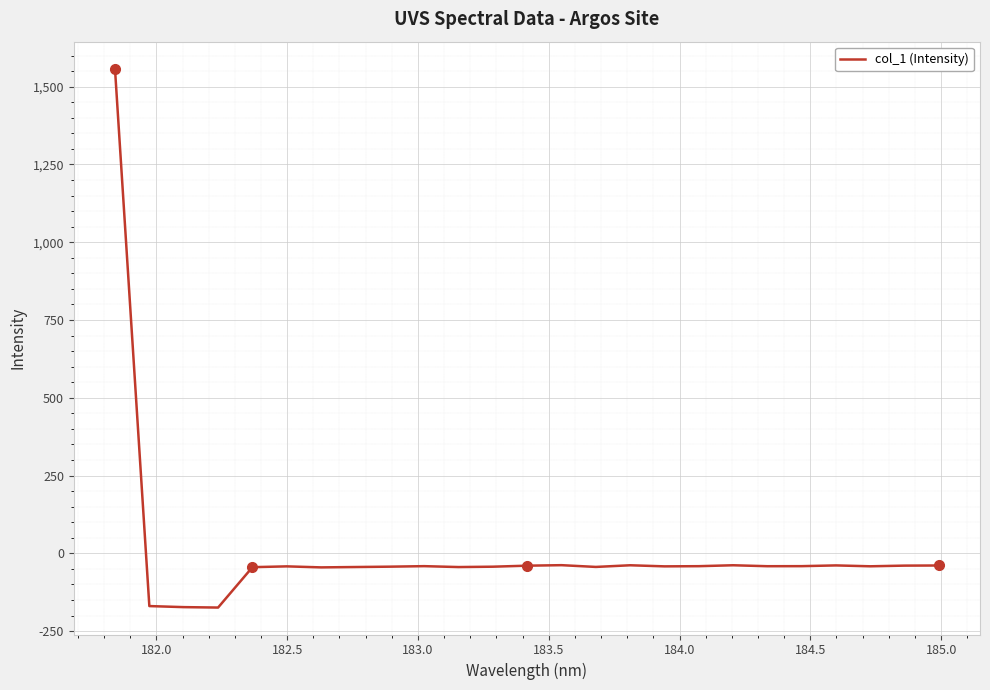

How many categories are shown in the chart?

25